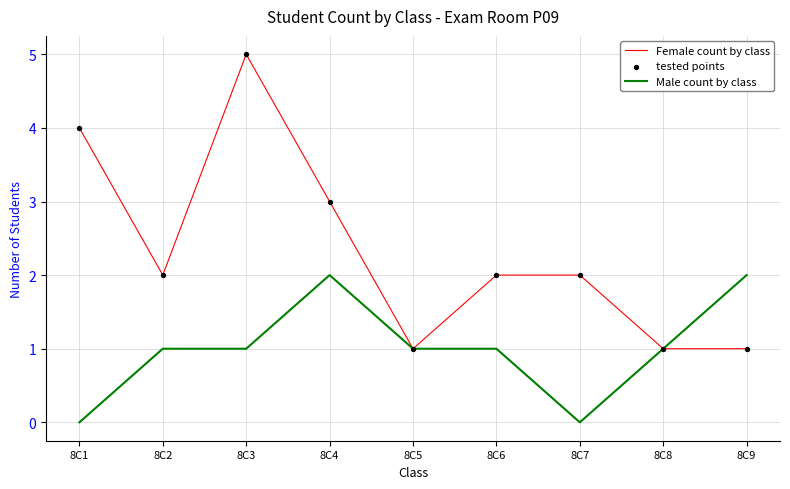

At which category is the sum across all series the highest?

8C3